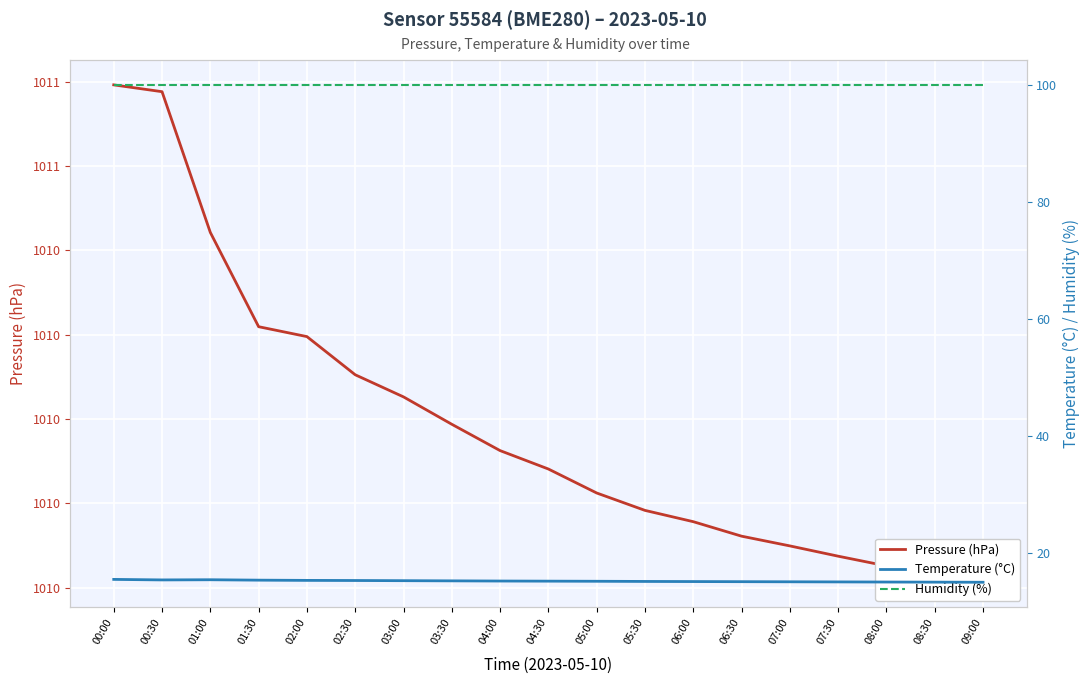

How many lines are shown in the chart?

3